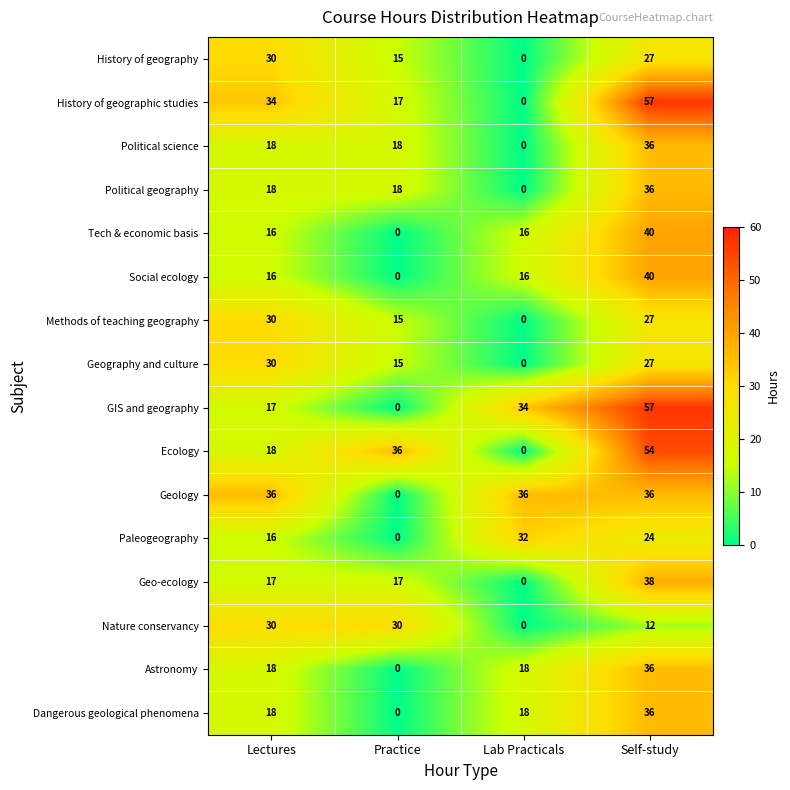

How many Social ecology values are between 16 and 40?

3